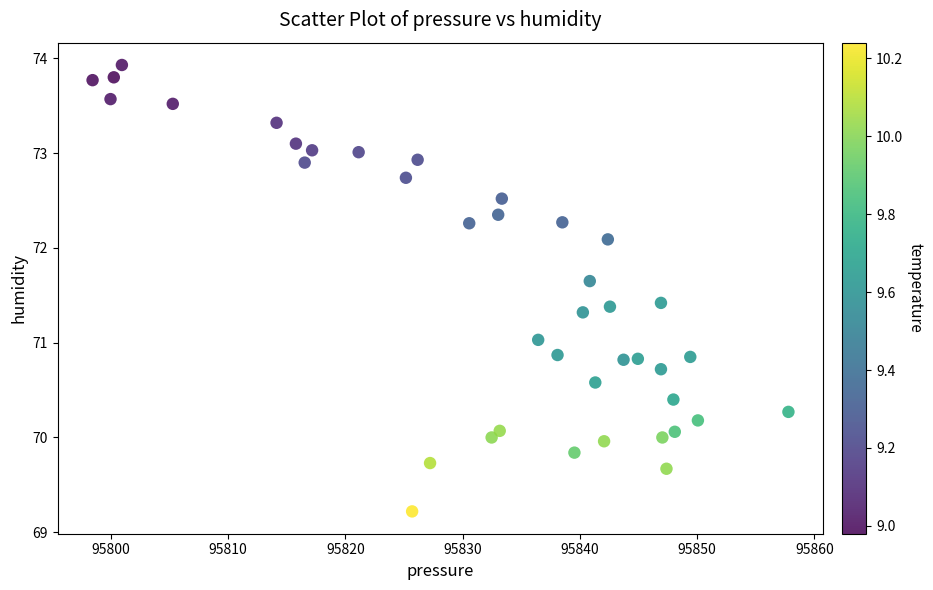

What is the range of X values (max minus min)?

59.3